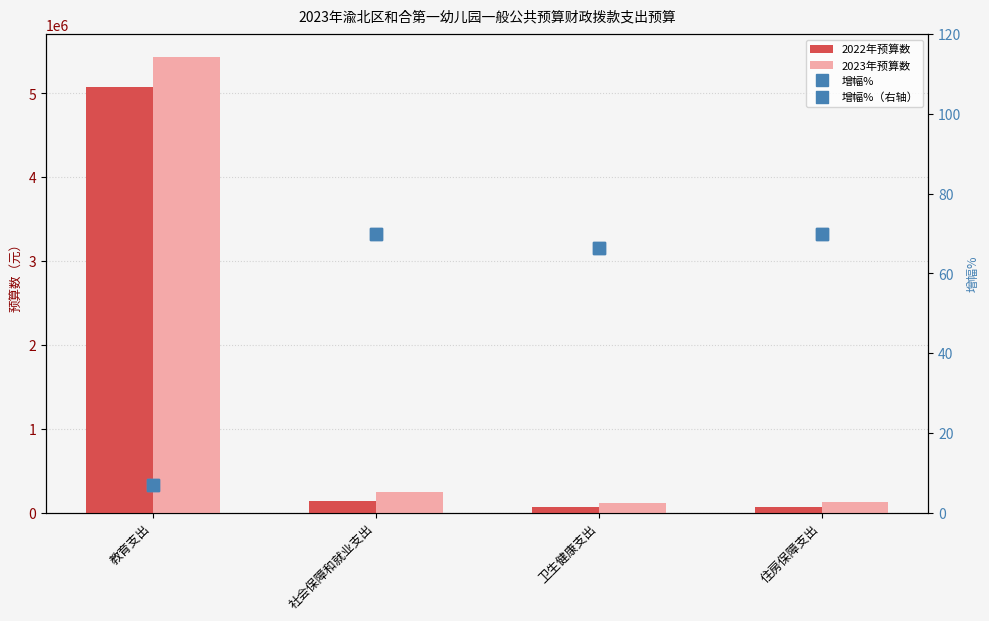

Is the value of 2023年预算数 at 教育支出 greater than the value of 增幅%（右轴） at 住房保障支出?

Yes